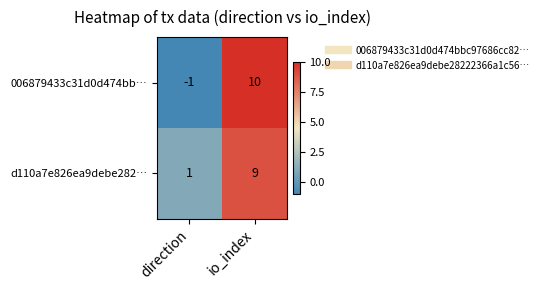

Reading right to left, what are all the values shown in this chart?

006879433c31d0d474bb…: 10	-1
d110a7e826ea9debe282…: 9	1